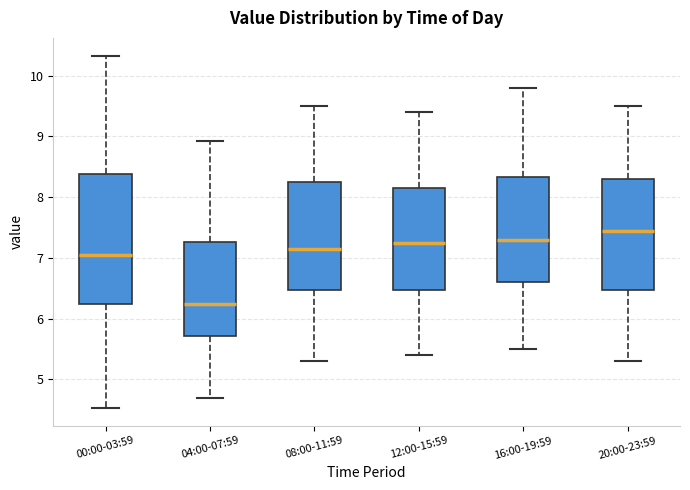

Which box's median line is the highest?

20:00-23:59